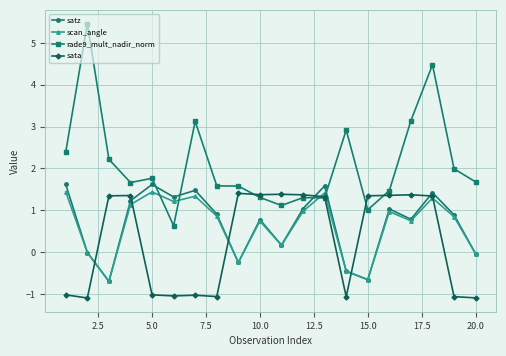

Which series has the largest range (max minus min)?

rade9_mult_nadir_norm